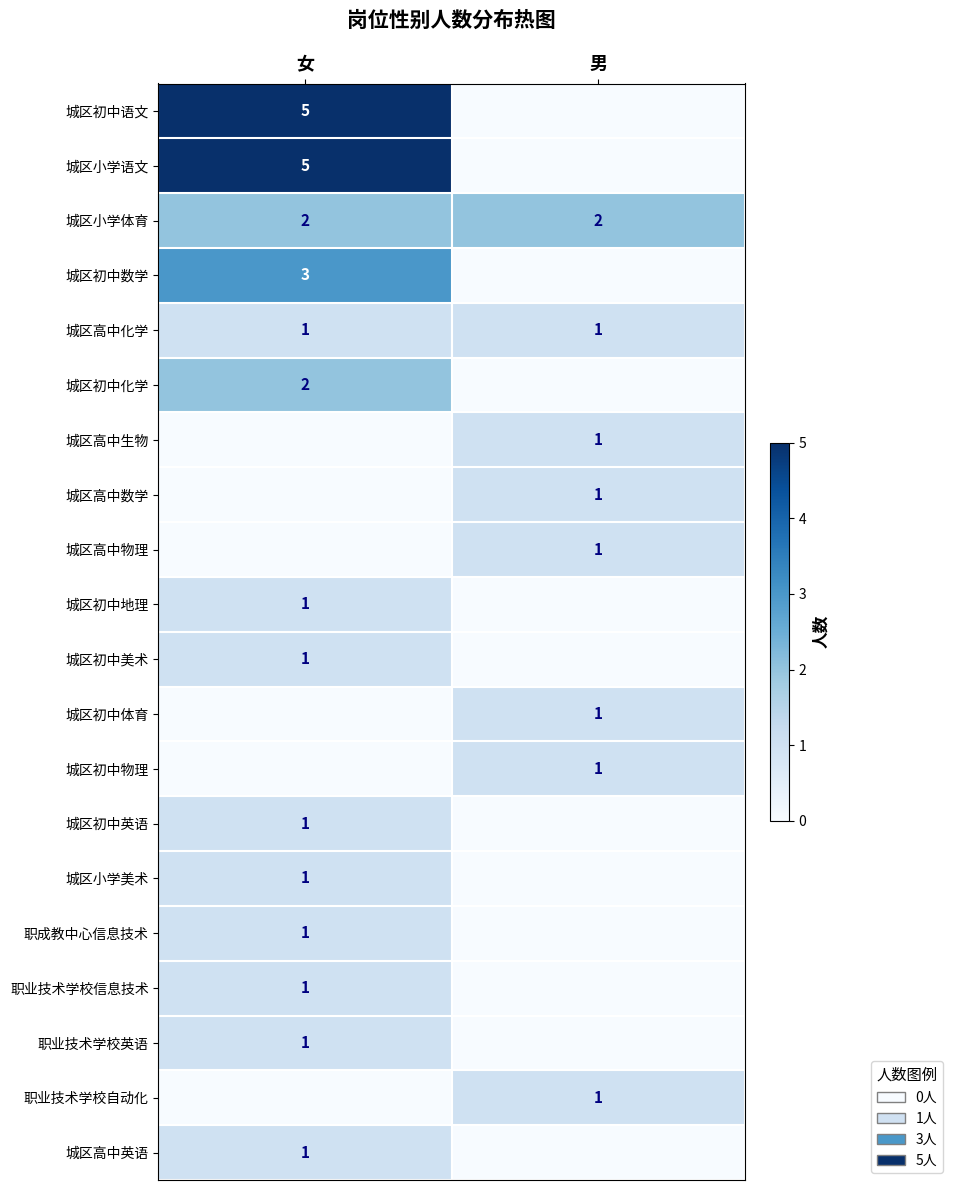

Is the value of 城区初中化学 at 女 greater than the value of 城区初中数学 at 女?

No